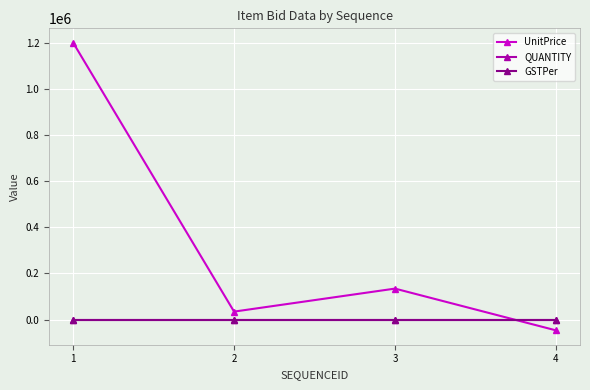

How many interior local peaks does the UnitPrice series have?

1